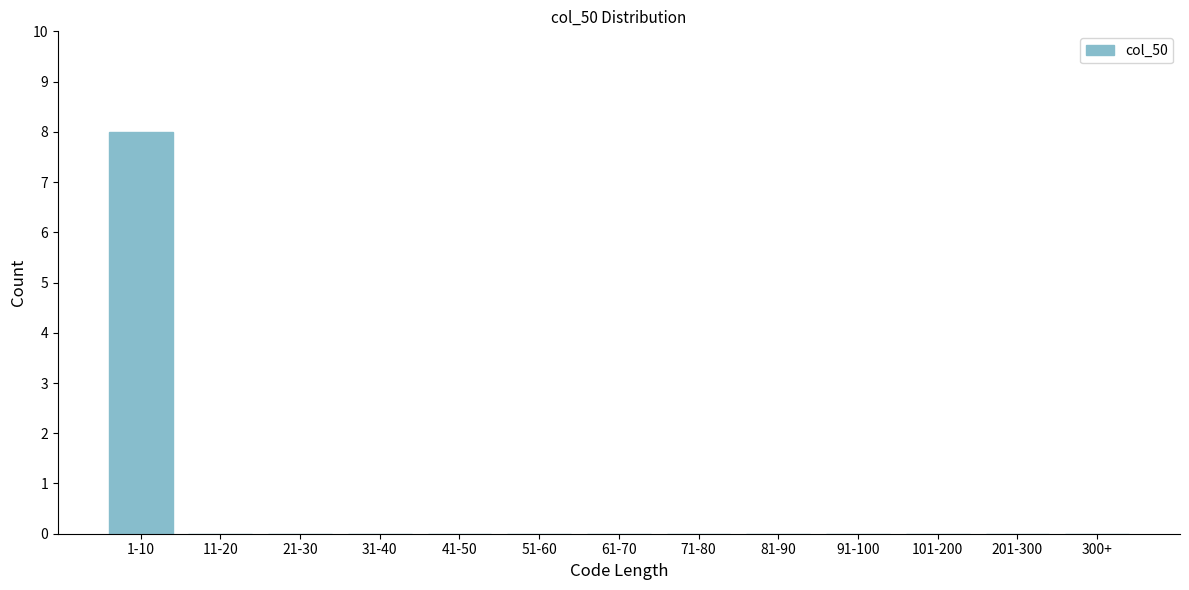

Reading left to right, extract all data points from this chart.

1-10=8	11-20=0	21-30=0	31-40=0	41-50=0	51-60=0	61-70=0	71-80=0	81-90=0	91-100=0	101-200=0	201-300=0	300+=0